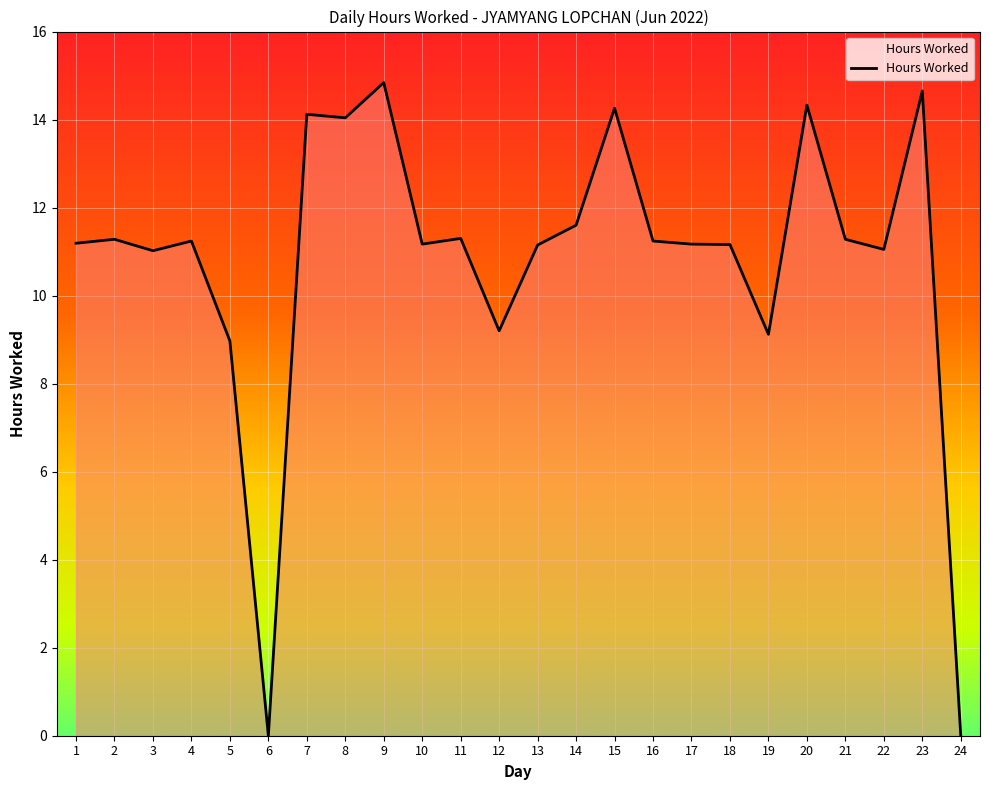

How many series are shown in this chart?

1